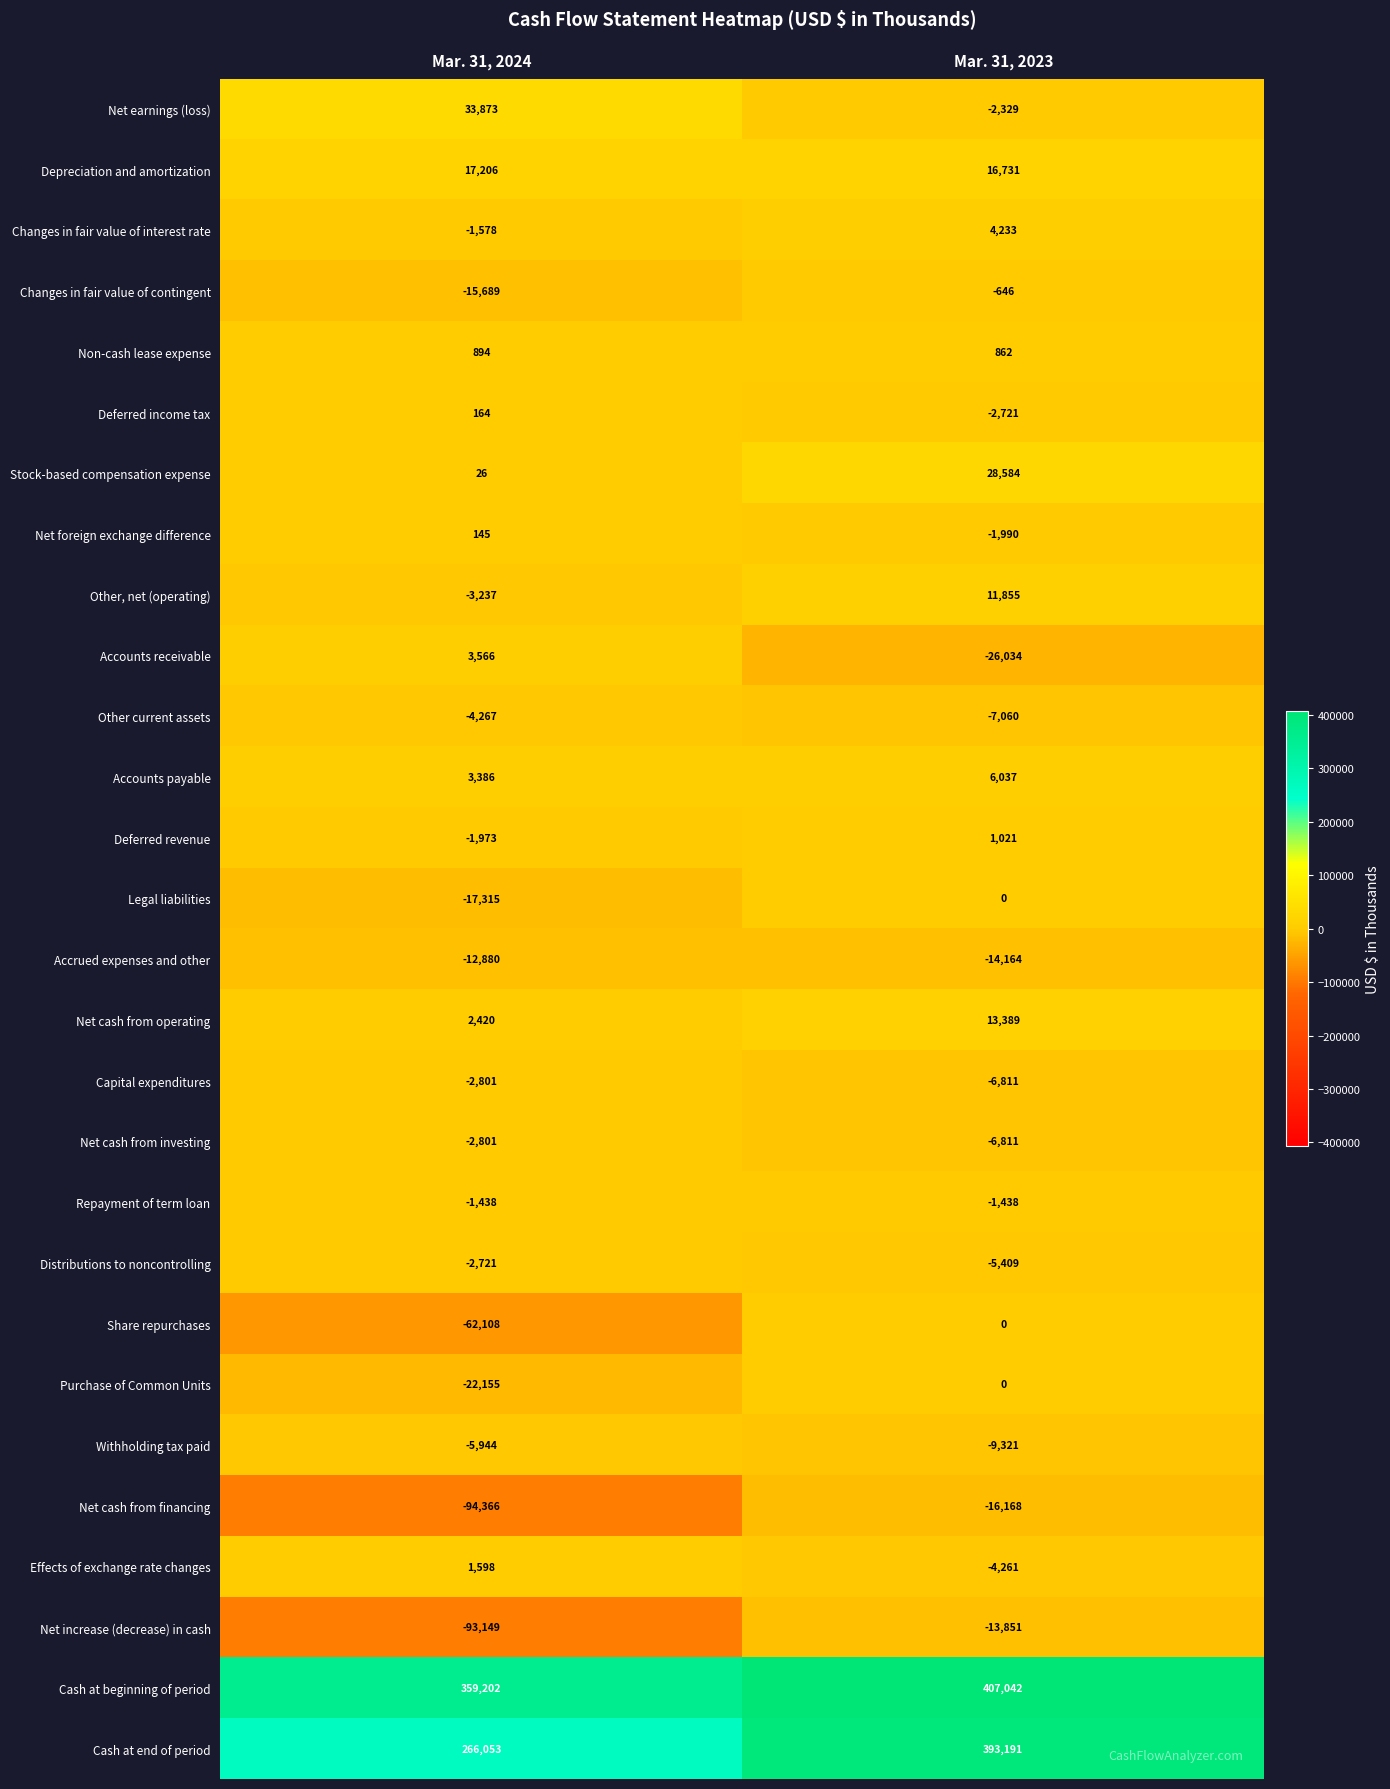

At which category is the sum across all series the highest?

Mar. 31, 2023